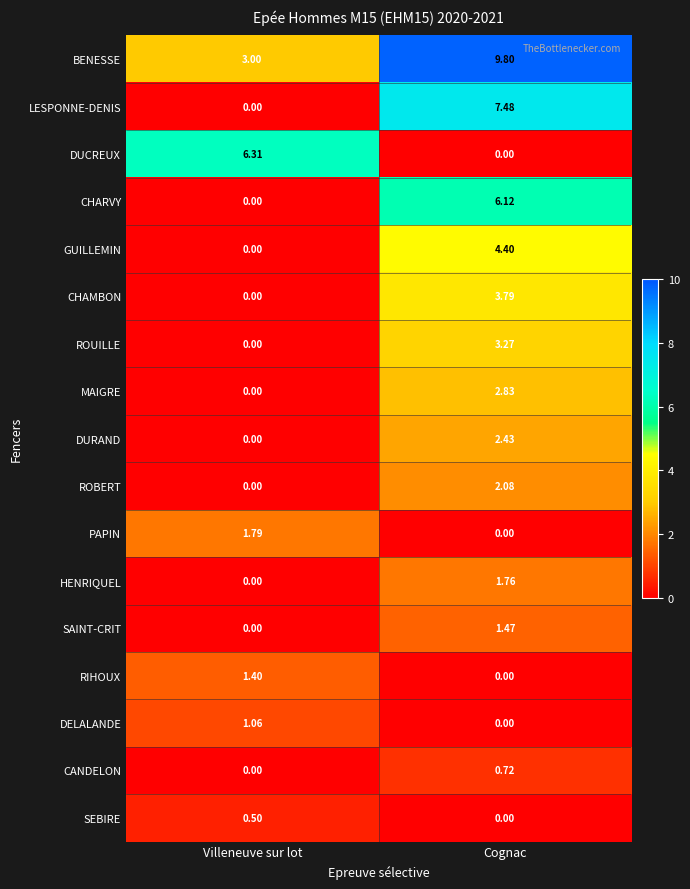

Between Villeneuve sur lot and Cognac, which series saw the biggest shift?

LESPONNE-DENIS